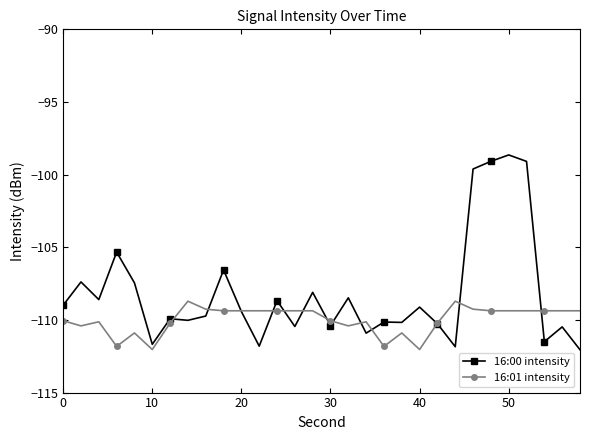

What is the minimum value for 16:01 intensity?

-112.0